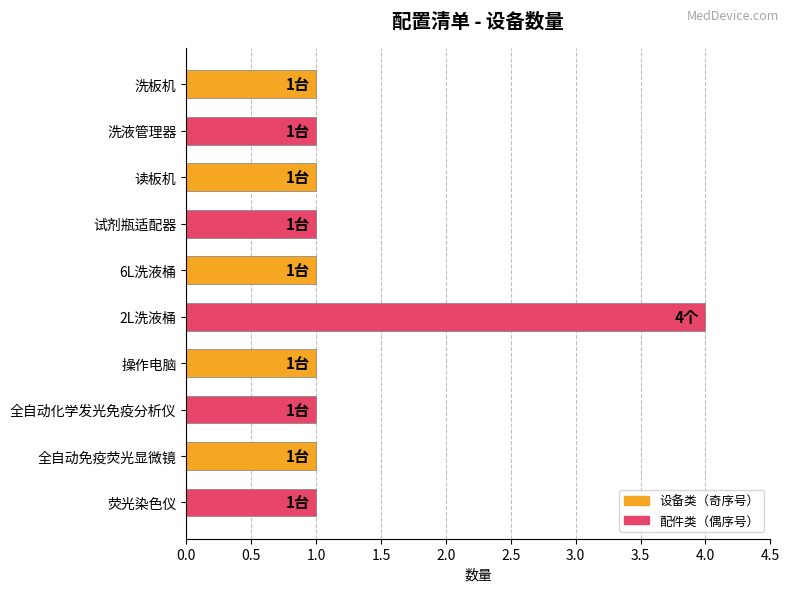

Between 荧光染色仪 and 2L洗液桶, which is larger?

2L洗液桶